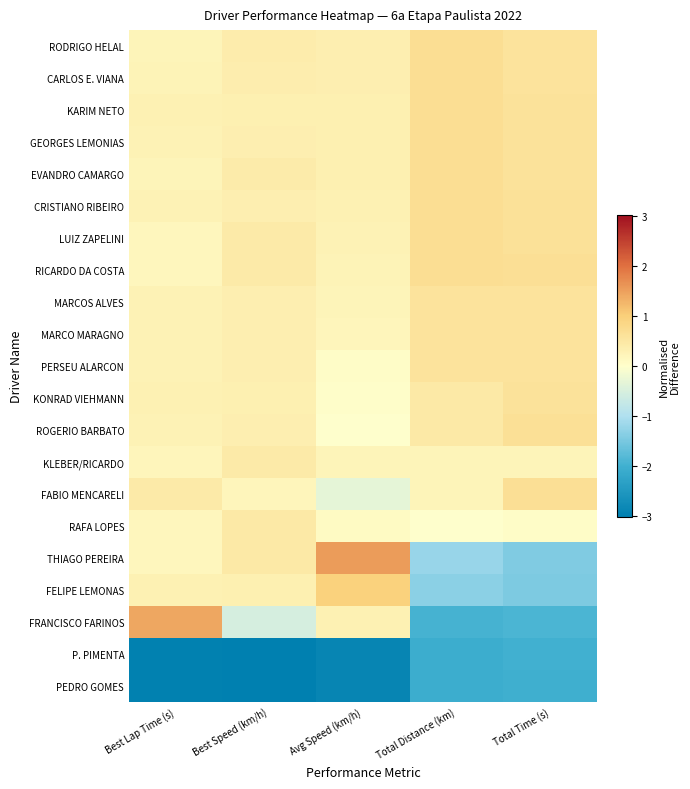

What is the difference between the highest and lowest values at Best Lap Time (s)?

4.4